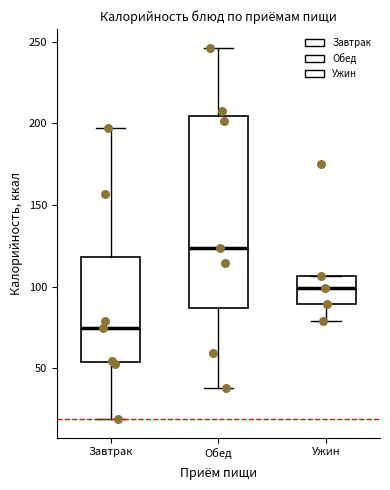

Reading left to right, read every box against the y-axis: the position of its median line, the range the box covers, and the ends of its whiskers. The values are not printed on the chart, so give them approximately, as read against the axis.

Завтрак: median 75, box 55 to 120, whiskers 20 to 195
Обед: median 125, box 85 to 205, whiskers 40 to 245
Ужин: median 100, box 90 to 105, whiskers 80 to 105